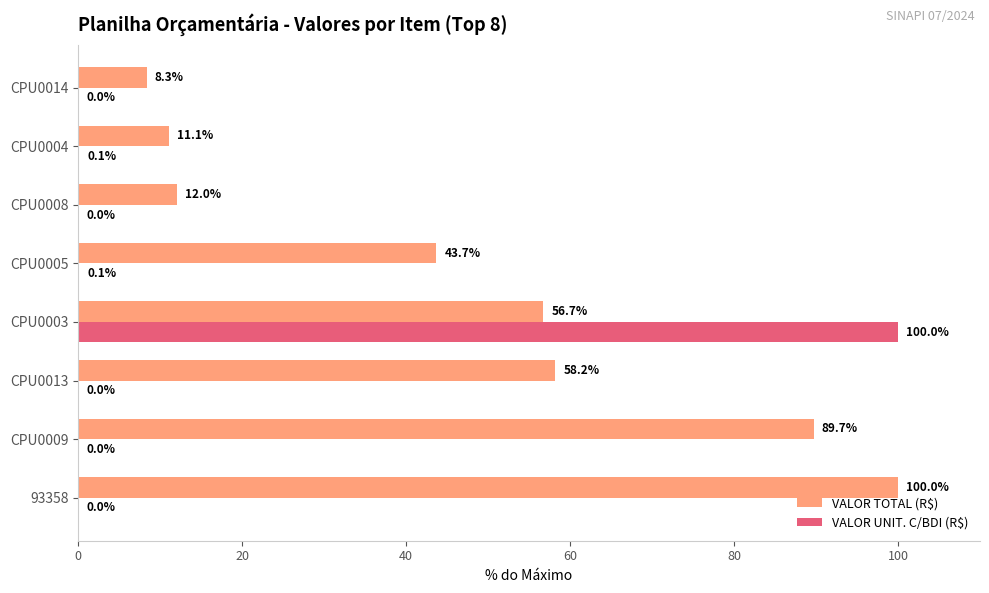

What value does the VALOR TOTAL (R$) series have at CPU0008?

12.0